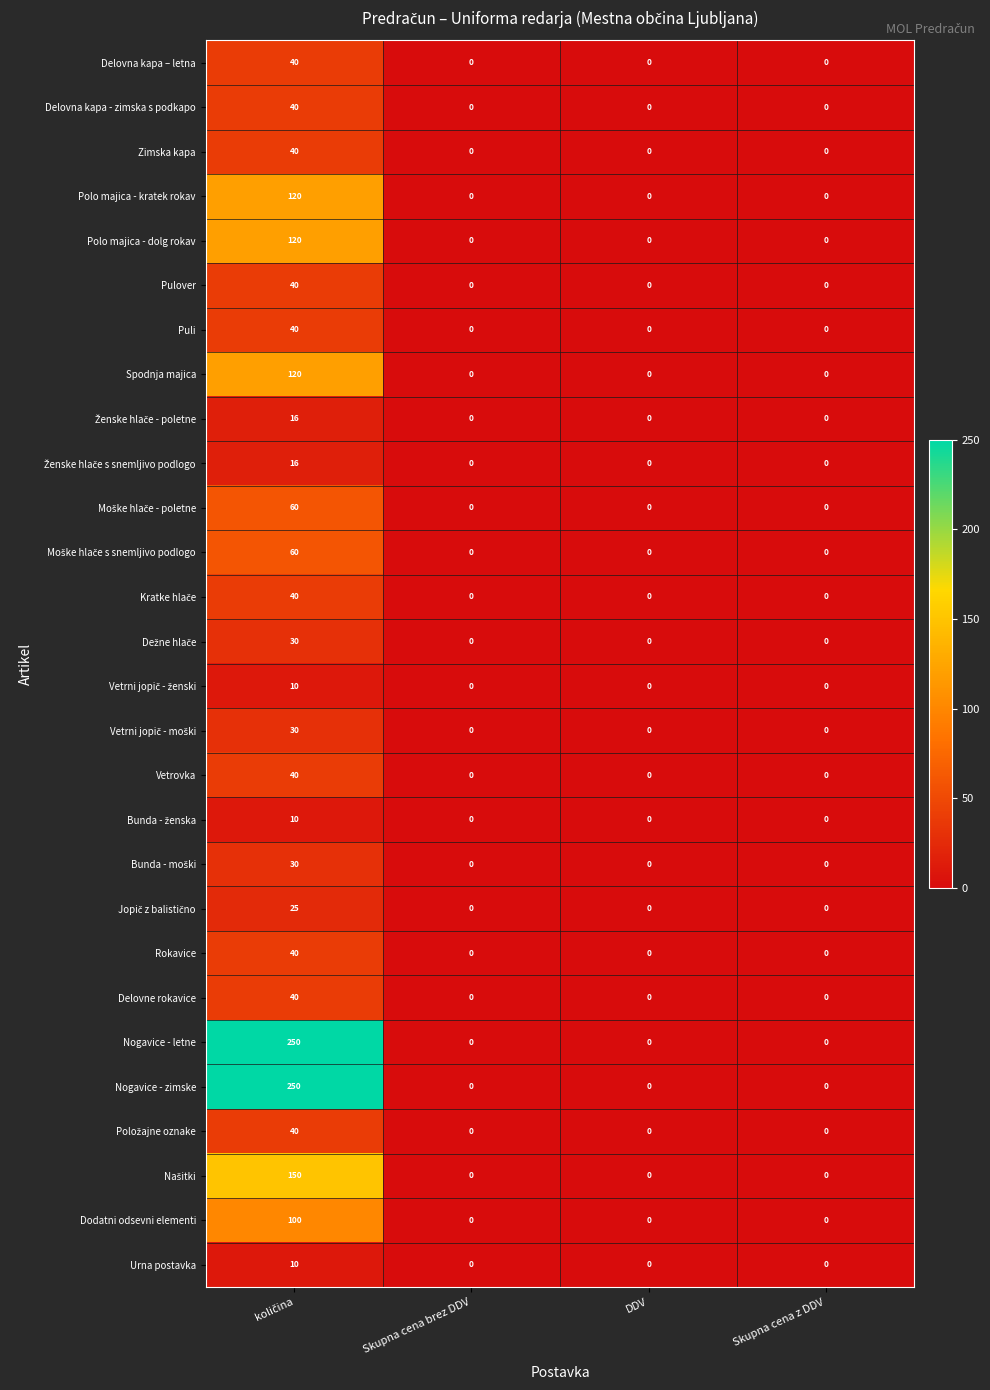

What is the sum of all Spodnja majica values?

120